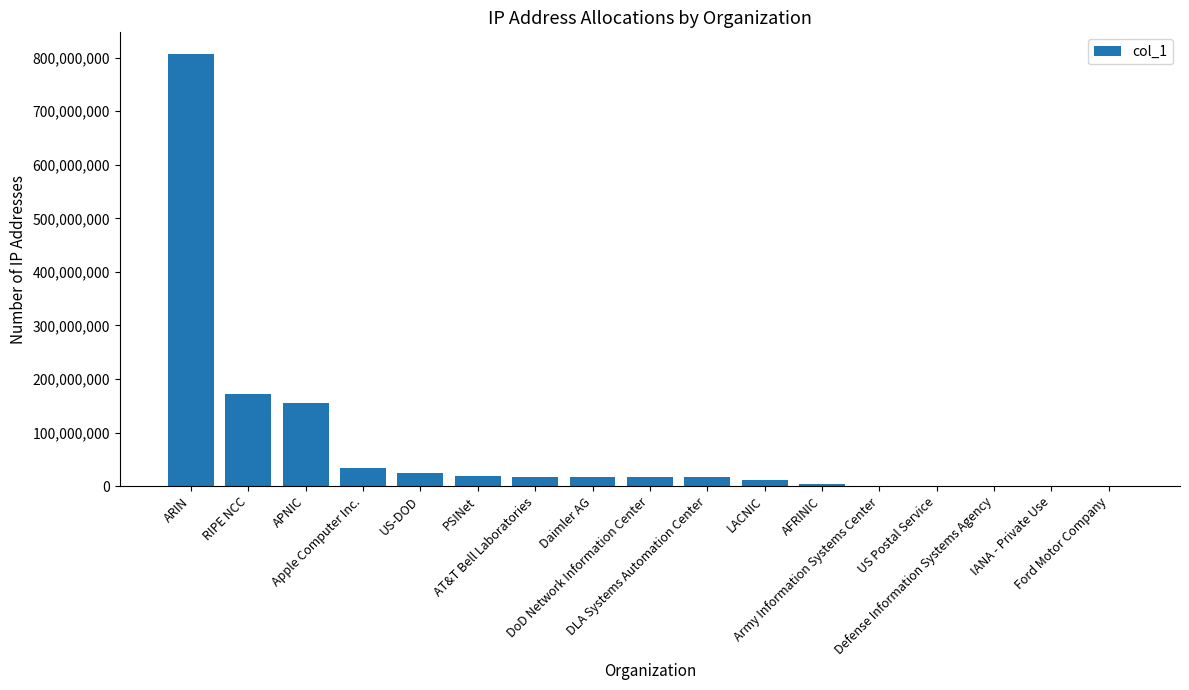

What is the greatest value displayed?

806879271